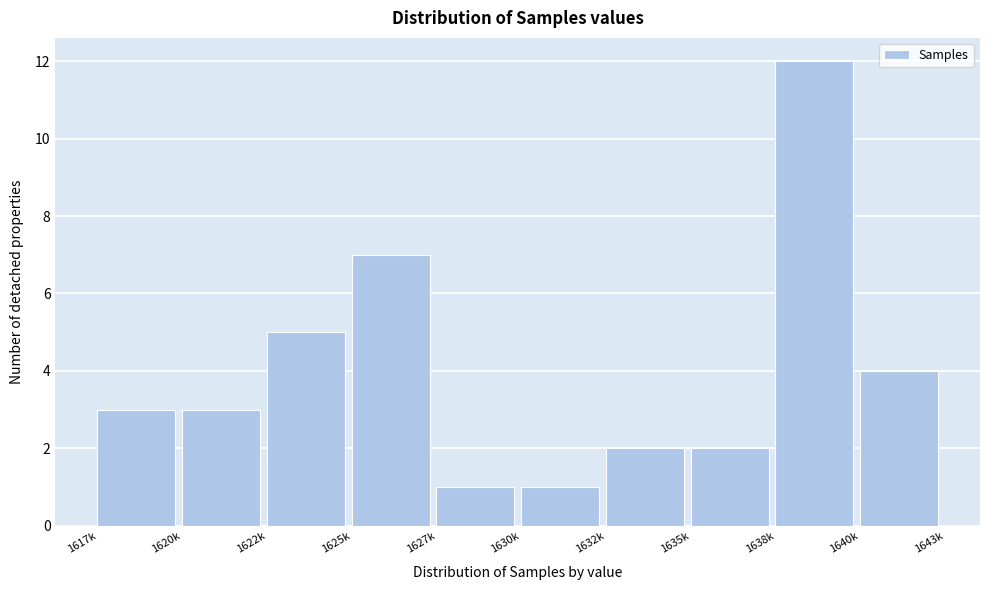

Reading left to right, what are all the values shown in this chart?

1617k=3	1620k=3	1622k=5	1625k=7	1627k=1	1630k=1	1632k=2	1635k=2	1638k=12	1640k=4